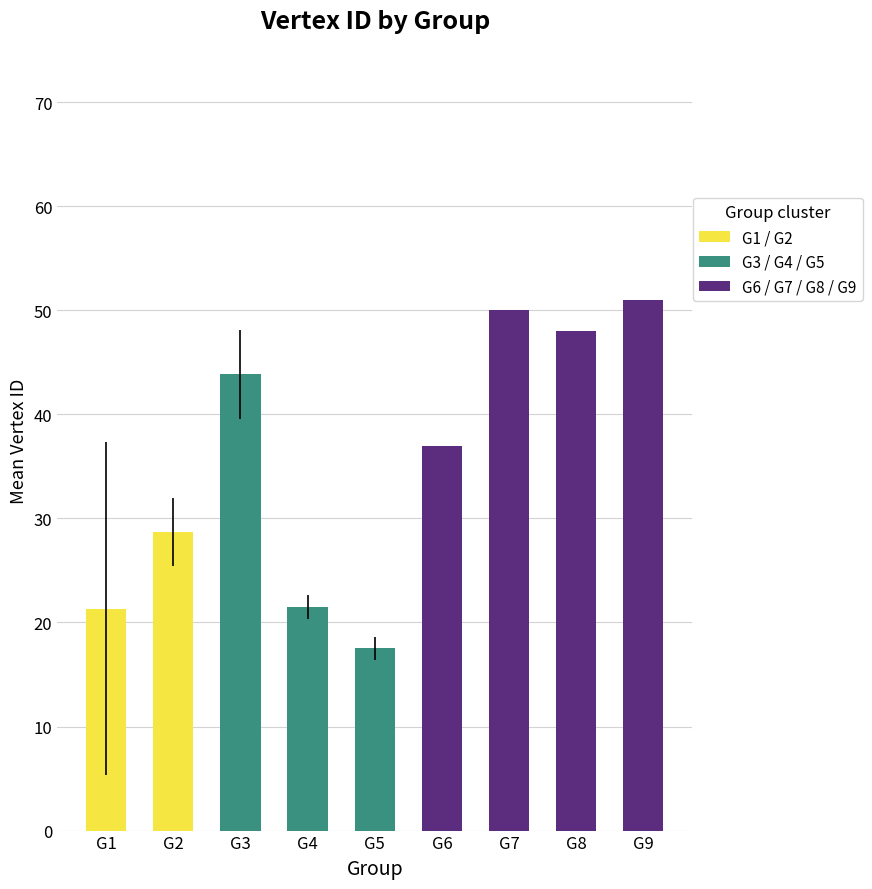

What is the approximate value at G8?

48.0